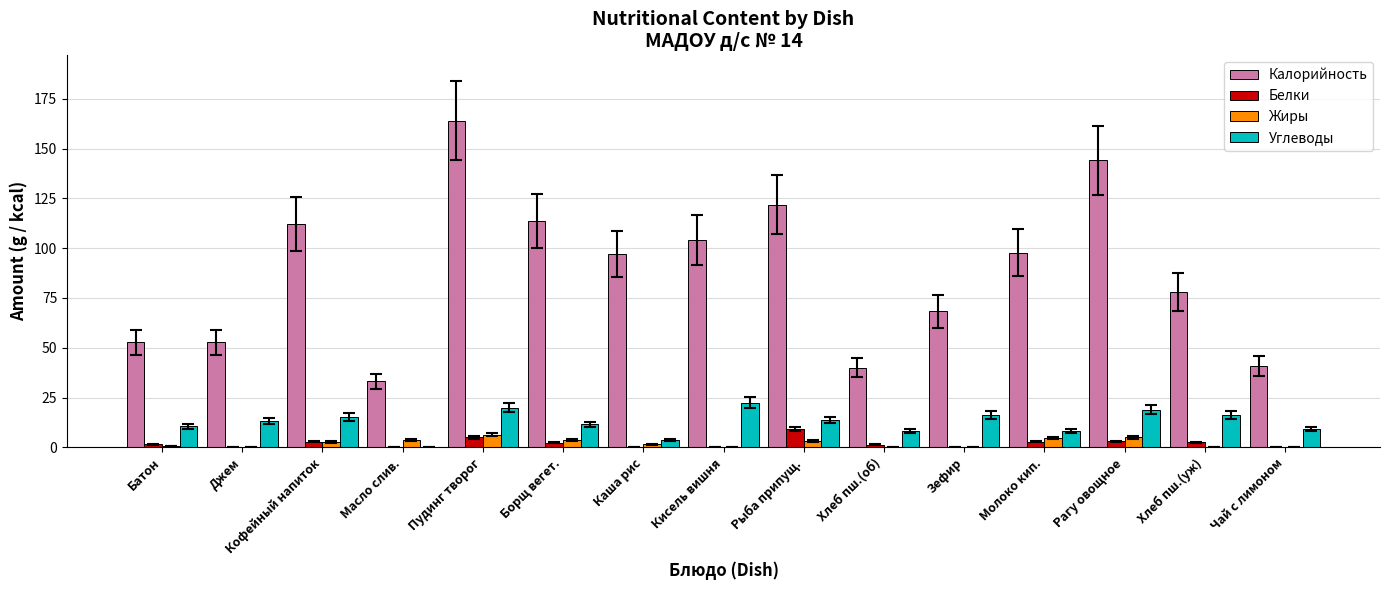

What is the greatest value displayed?

164.0